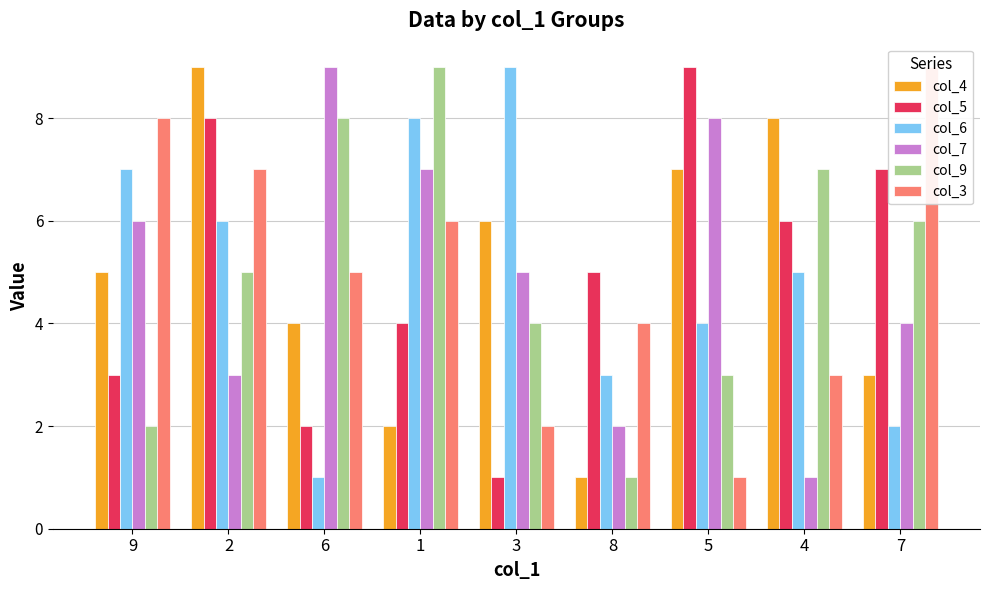

Which series has the largest total across all categories?

col_4